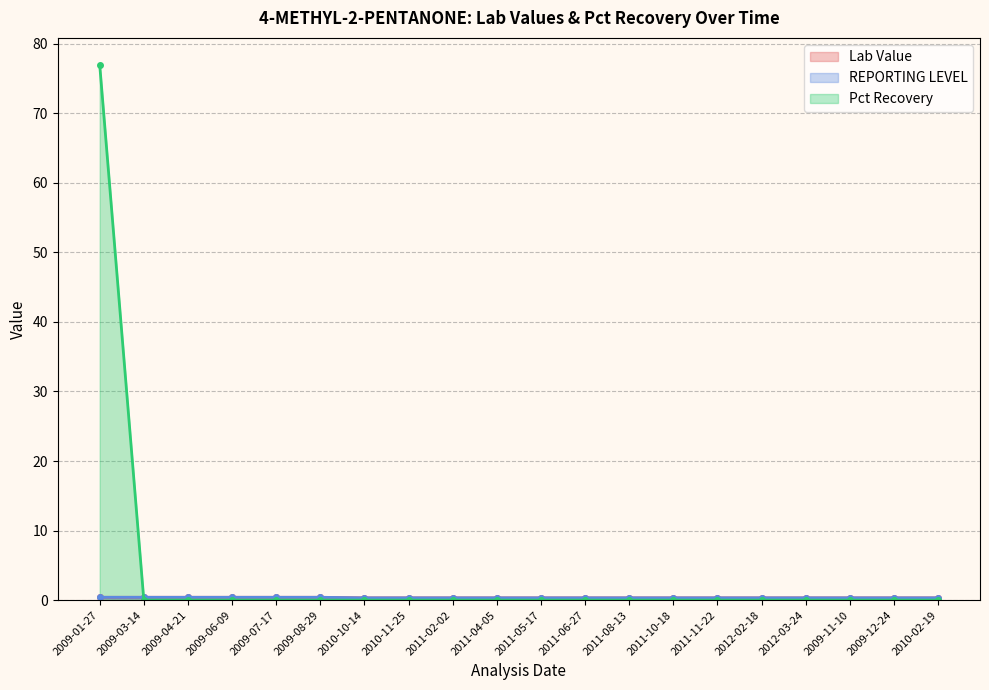

Is the value of Lab Value at 2009-11-10 greater than the value of REPORTING LEVEL at 2009-06-09?

No